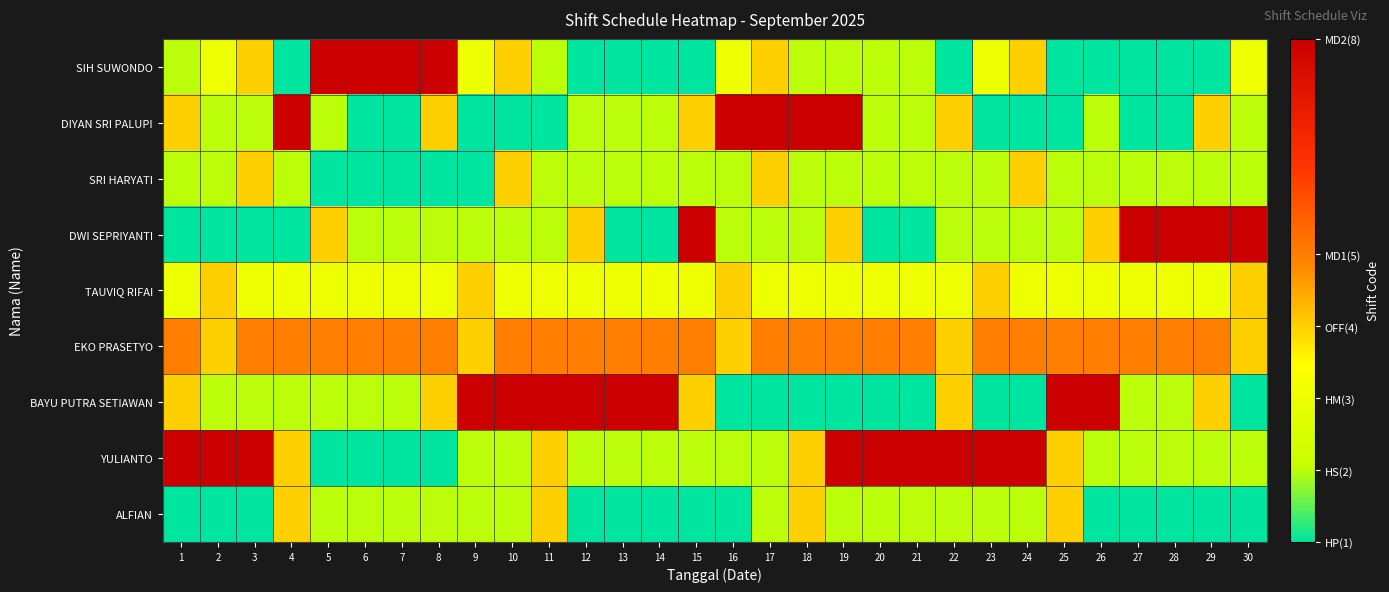

Reading right to left, transcribe all the data shown in this chart.

SIH SUWONDO: 30=3	29=1	28=1	27=1	26=1	25=1	24=4	23=3	22=1	21=2	20=2	19=2	18=2	17=4	16=3	15=1	14=1	13=1	12=1	11=2	10=4	9=3	8=8	7=8	6=8	5=8	4=1	3=4	2=3	1=2
DIYAN SRI PALUPI: 30=2	29=4	28=1	27=1	26=2	25=1	24=1	23=1	22=4	21=2	20=2	19=8	18=8	17=8	16=8	15=4	14=2	13=2	12=2	11=1	10=1	9=1	8=4	7=1	6=1	5=2	4=8	3=2	2=2	1=4
SRI HARYATI: 30=2	29=2	28=2	27=2	26=2	25=2	24=4	23=2	22=2	21=2	20=2	19=2	18=2	17=4	16=2	15=2	14=2	13=2	12=2	11=2	10=4	9=1	8=1	7=1	6=1	5=1	4=2	3=4	2=2	1=2
DWI SEPRIYANTI: 30=8	29=8	28=8	27=8	26=4	25=2	24=2	23=2	22=2	21=1	20=1	19=4	18=2	17=2	16=2	15=8	14=1	13=1	12=4	11=2	10=2	9=2	8=2	7=2	6=2	5=4	4=1	3=1	2=1	1=1
TAUVIQ RIFAI: 30=4	29=3	28=3	27=3	26=3	25=3	24=3	23=4	22=3	21=3	20=3	19=3	18=3	17=3	16=4	15=3	14=3	13=3	12=3	11=3	10=3	9=4	8=3	7=3	6=3	5=3	4=3	3=3	2=4	1=3
EKO PRASETYO: 30=4	29=5	28=5	27=5	26=5	25=5	24=5	23=5	22=4	21=5	20=5	19=5	18=5	17=5	16=4	15=5	14=5	13=5	12=5	11=5	10=5	9=4	8=5	7=5	6=5	5=5	4=5	3=5	2=4	1=5
BAYU PUTRA SETIAWAN: 30=1	29=4	28=2	27=2	26=8	25=8	24=1	23=1	22=4	21=1	20=1	19=1	18=1	17=1	16=1	15=4	14=8	13=8	12=8	11=8	10=8	9=8	8=4	7=2	6=2	5=2	4=2	3=2	2=2	1=4
YULIANTO: 30=2	29=2	28=2	27=2	26=2	25=4	24=8	23=8	22=8	21=8	20=8	19=8	18=4	17=2	16=2	15=2	14=2	13=2	12=2	11=4	10=2	9=2	8=1	7=1	6=1	5=1	4=4	3=8	2=8	1=8
ALFIAN: 30=1	29=1	28=1	27=1	26=1	25=4	24=2	23=2	22=2	21=2	20=2	19=2	18=4	17=2	16=1	15=1	14=1	13=1	12=1	11=4	10=2	9=2	8=2	7=2	6=2	5=2	4=4	3=1	2=1	1=1